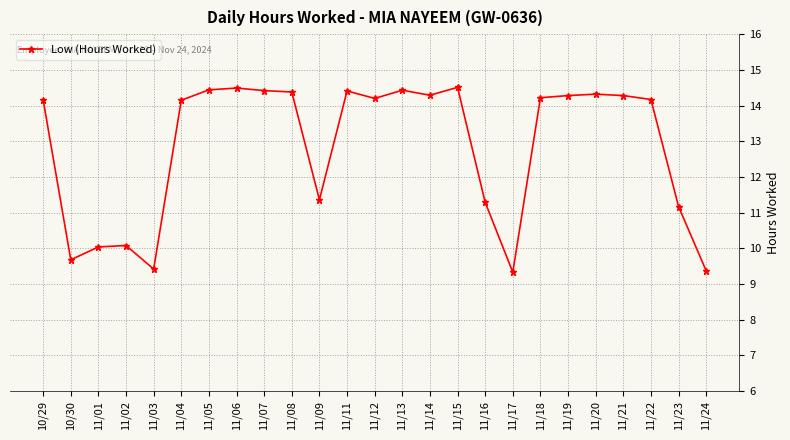

What is the minimum value shown in the chart?

9.3